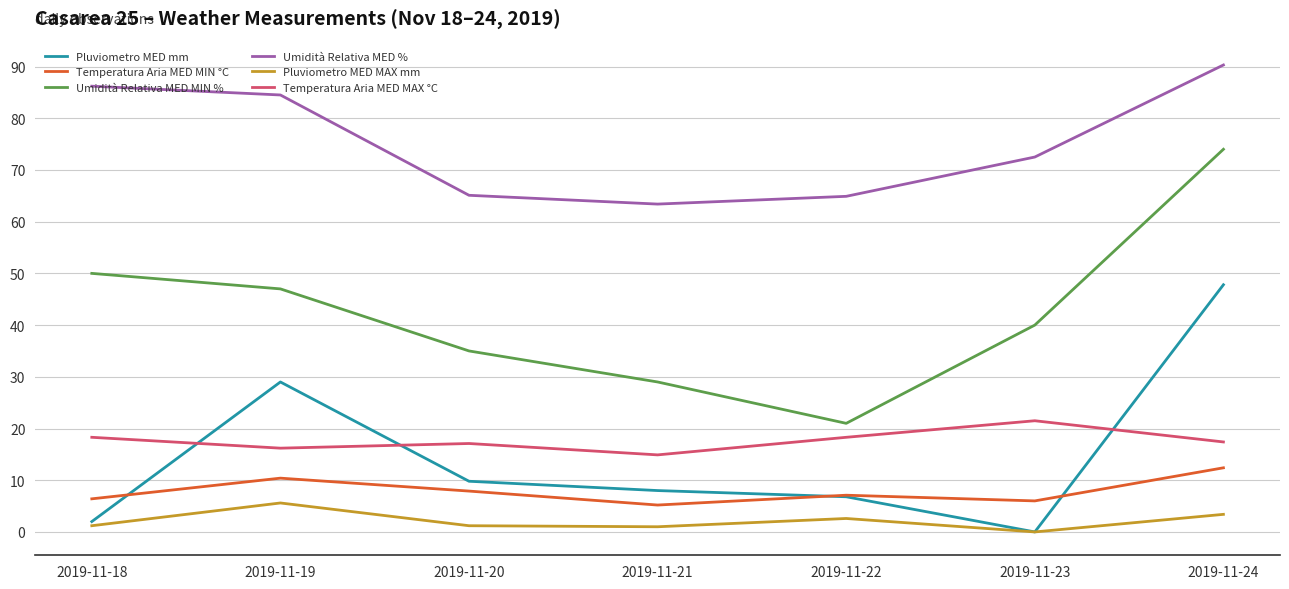

What is the difference between the highest and lowest values at 2019-11-19?

78.9